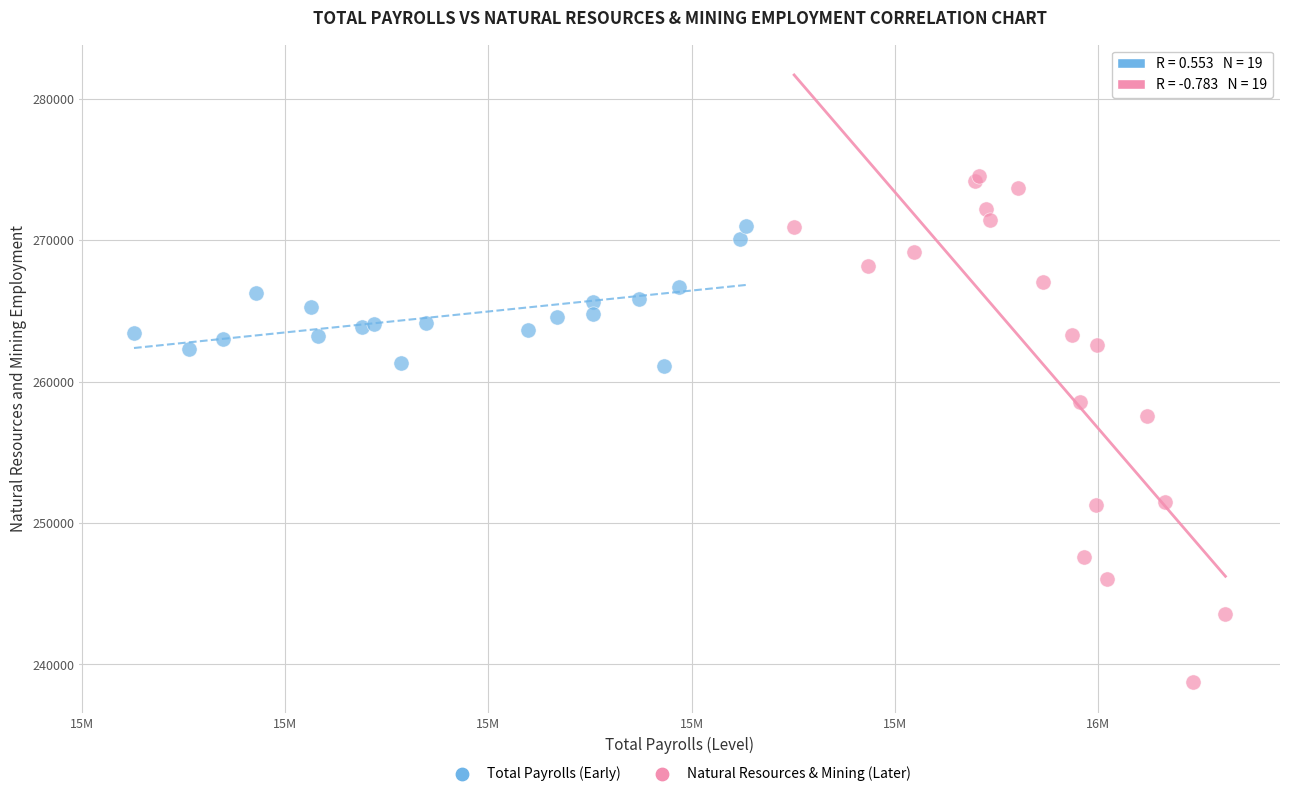

Which series has the largest Y range (max minus min)?

Natural Resources & Mining (Later)